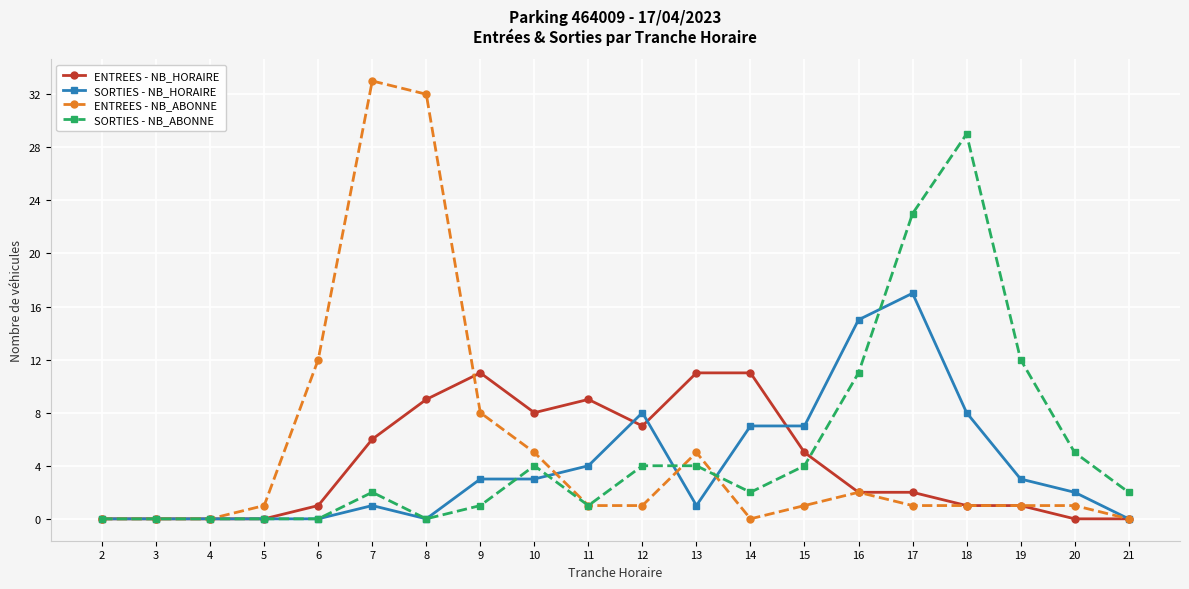

Reading left to right, what are all the values shown in this chart?

ENTREES - NB_HORAIRE: 0	0	0	0	1	6	9	11	8	9	7	11	11	5	2	2	1	1	0	0
SORTIES - NB_HORAIRE: 0	0	0	0	0	1	0	3	3	4	8	1	7	7	15	17	8	3	2	0
ENTREES - NB_ABONNE: 0	0	0	1	12	33	32	8	5	1	1	5	0	1	2	1	1	1	1	0
SORTIES - NB_ABONNE: 0	0	0	0	0	2	0	1	4	1	4	4	2	4	11	23	29	12	5	2